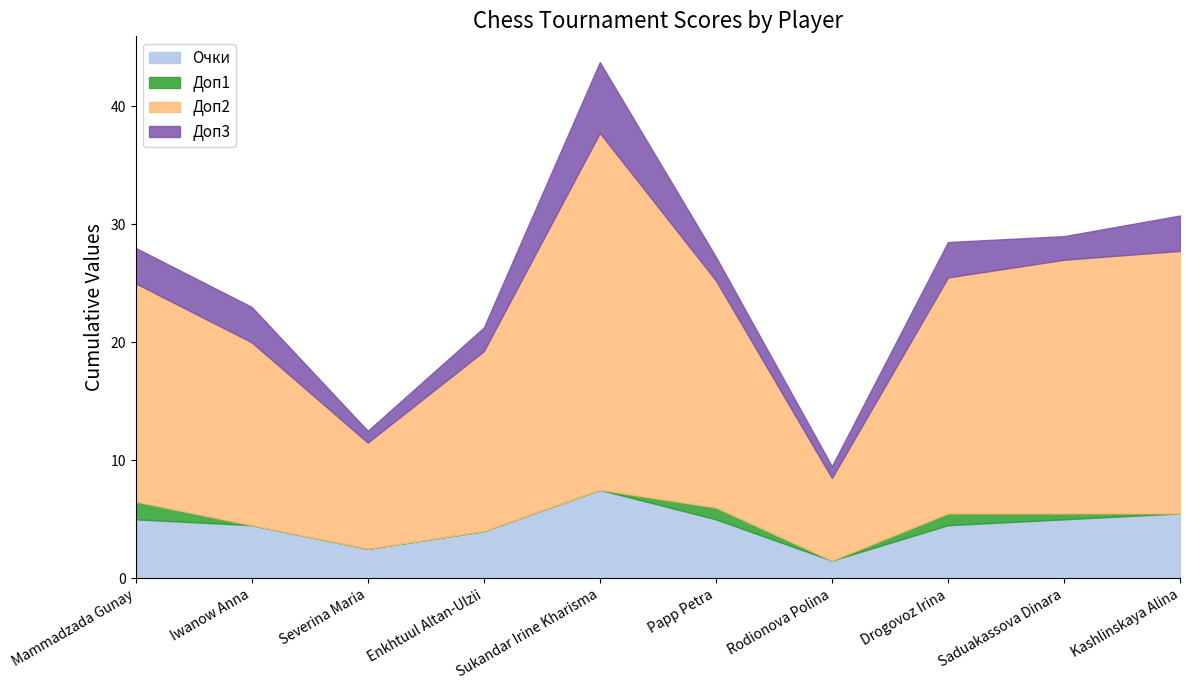

Reading left to right, what are all the values shown in this chart?

Очки: Mammadzada Gunay=5.0	Iwanow Anna=4.5	Severina Maria=2.5	Enkhtuul Altan-Ulzii=4.0	Sukandar Irine Kharisma=7.5	Papp Petra=5.0	Rodionova Polina=1.5	Drogovoz Irina=4.5	Saduakassova Dinara=5.0	Kashlinskaya Alina=5.5
Доп1: Mammadzada Gunay=1.5	Iwanow Anna=0.0	Severina Maria=0.0	Enkhtuul Altan-Ulzii=0.0	Sukandar Irine Kharisma=0.0	Papp Petra=1.0	Rodionova Polina=0.0	Drogovoz Irina=1.0	Saduakassova Dinara=0.5	Kashlinskaya Alina=0.0
Доп2: Mammadzada Gunay=18.5	Iwanow Anna=15.5	Severina Maria=9.0	Enkhtuul Altan-Ulzii=15.2	Sukandar Irine Kharisma=30.2	Papp Petra=19.2	Rodionova Polina=7.0	Drogovoz Irina=20.0	Saduakassova Dinara=21.5	Kashlinskaya Alina=22.2
Доп3: Mammadzada Gunay=3.0	Iwanow Anna=3.0	Severina Maria=1.0	Enkhtuul Altan-Ulzii=2.0	Sukandar Irine Kharisma=6.0	Papp Petra=2.0	Rodionova Polina=1.0	Drogovoz Irina=3.0	Saduakassova Dinara=2.0	Kashlinskaya Alina=3.0